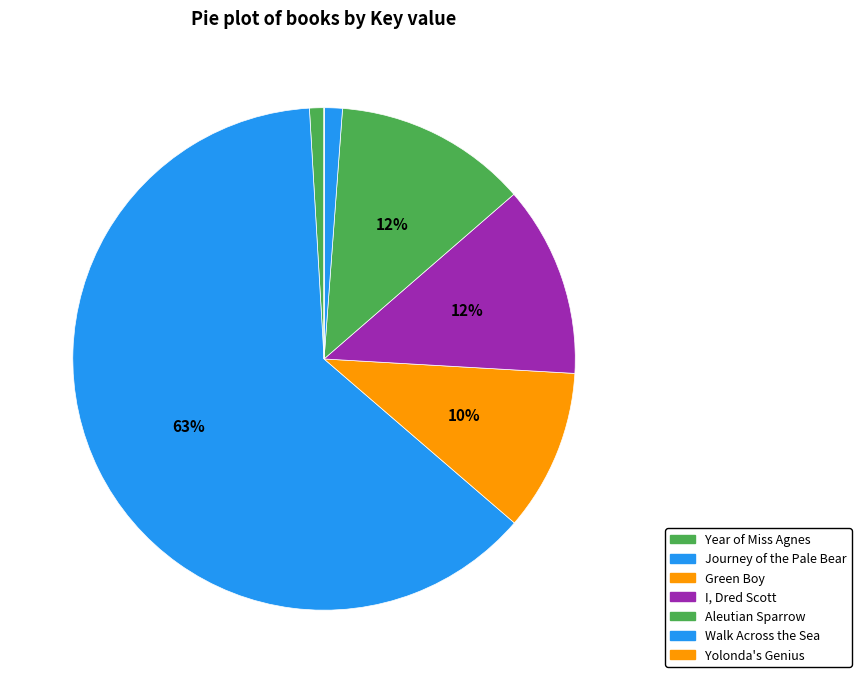

To the nearest percent, what percentage of the pie is Year of Miss Agnes?

1%